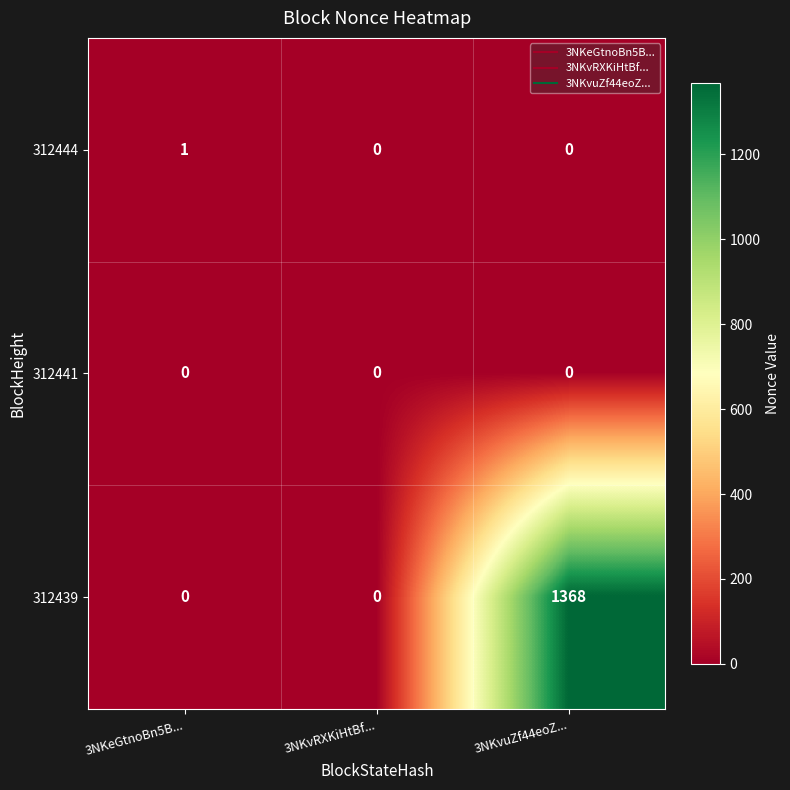

What is the total value across all series at 3NKvuZf44eoZ...?

1368